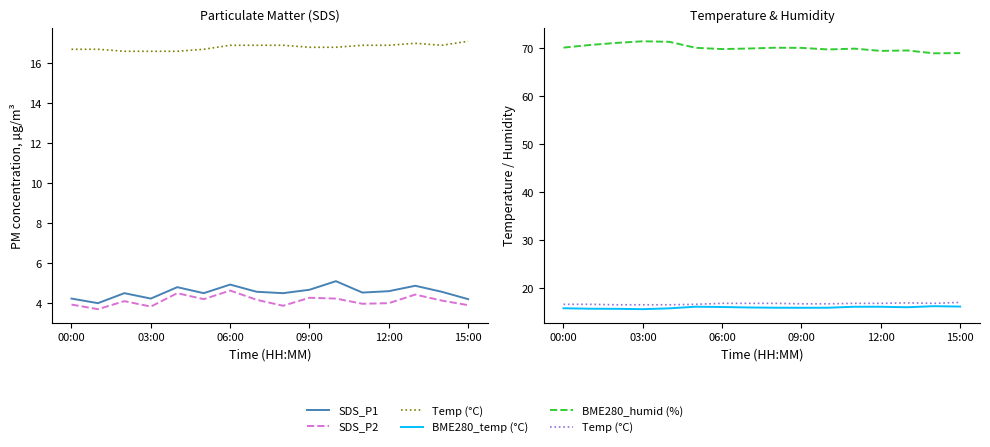

True or false: BME280_humid (%) and SDS_P2 intersect in this chart.

False